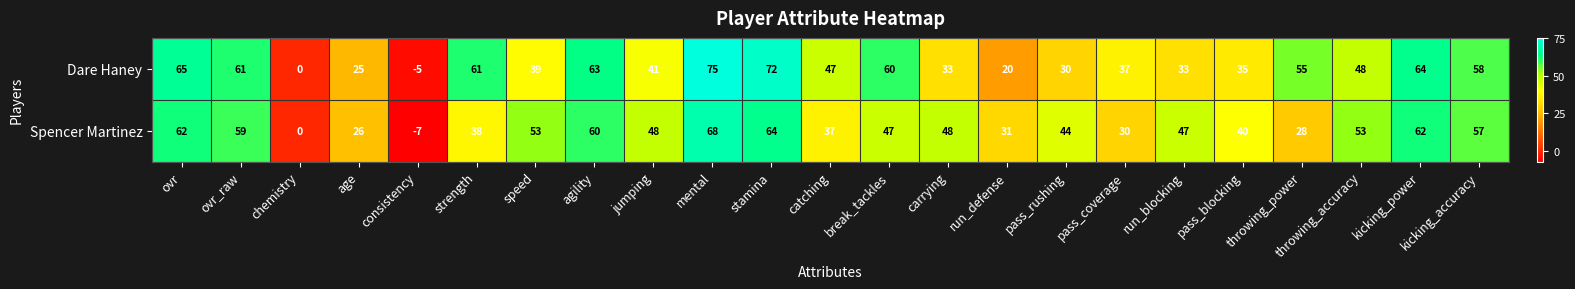

At which label does Dare Haney reach its minimum?

consistency